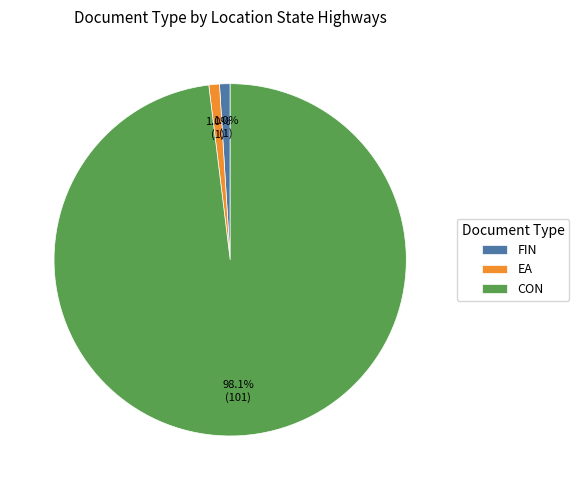

Does any single category account for the majority?

Yes